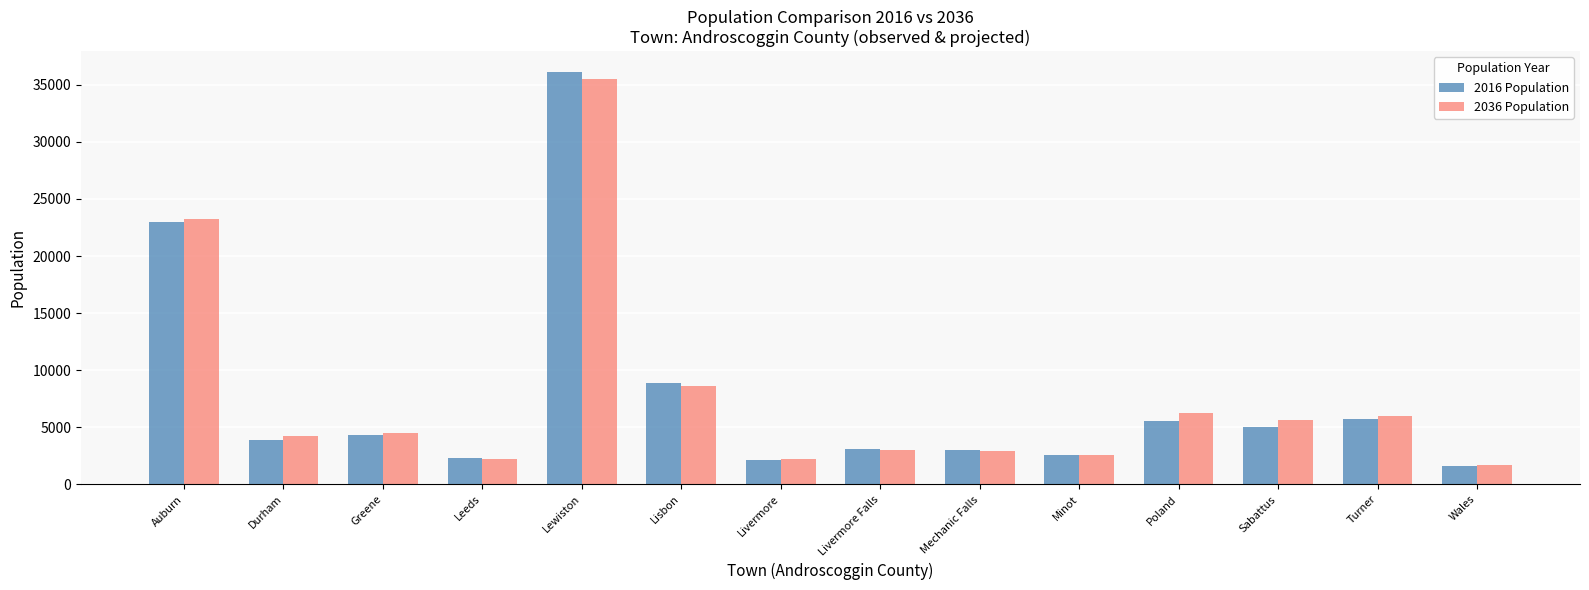

Rank the series by their maximum value, from highest to lowest.

2016 Population, 2036 Population